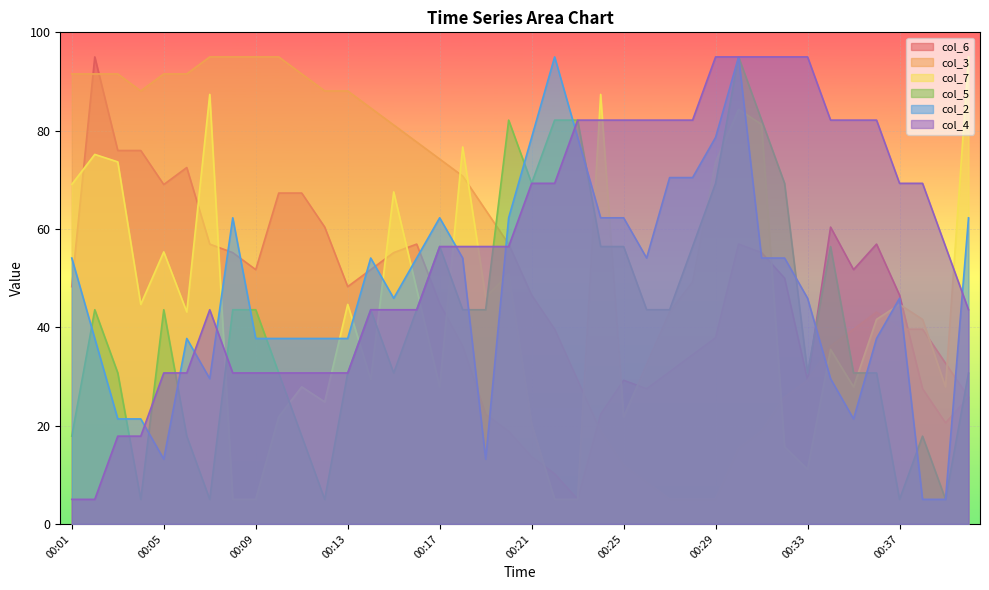

Does the chart display data point markers on the line(s)?

No